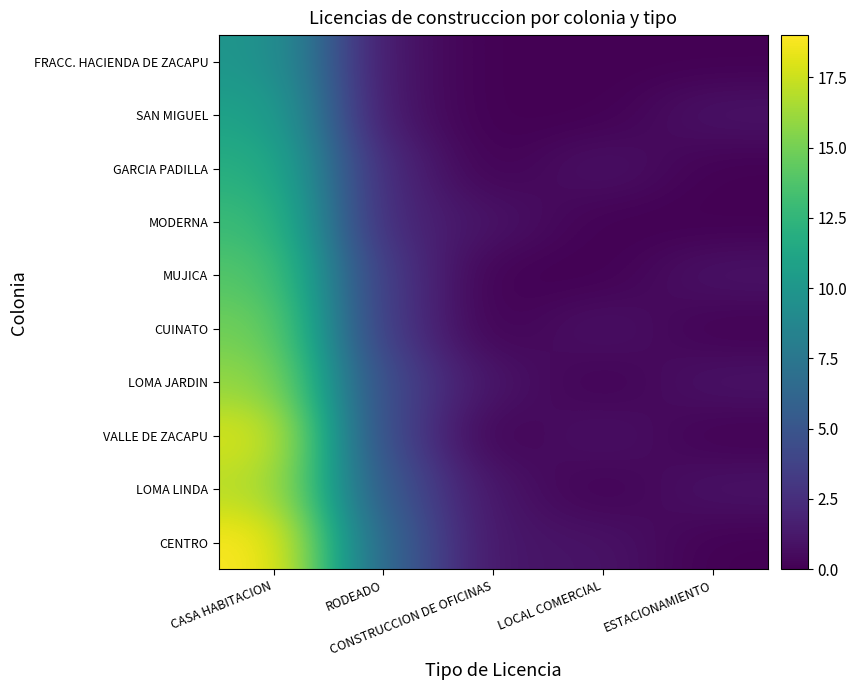

Reading left to right, what are all the values shown in this chart?

CENTRO: CASA HABITACION=19	RODEADO=6	CONSTRUCCION DE OFICINAS=1	LOCAL COMERCIAL=1	ESTACIONAMIENTO=0
LOMA LINDA: CASA HABITACION=17	RODEADO=5	CONSTRUCCION DE OFICINAS=1	LOCAL COMERCIAL=0	ESTACIONAMIENTO=1
VALLE DE ZACAPU: CASA HABITACION=18	RODEADO=4	CONSTRUCCION DE OFICINAS=0	LOCAL COMERCIAL=1	ESTACIONAMIENTO=0
LOMA JARDIN: CASA HABITACION=16	RODEADO=4	CONSTRUCCION DE OFICINAS=1	LOCAL COMERCIAL=0	ESTACIONAMIENTO=1
CUINATO: CASA HABITACION=15	RODEADO=3	CONSTRUCCION DE OFICINAS=0	LOCAL COMERCIAL=1	ESTACIONAMIENTO=0
MUJICA: CASA HABITACION=14	RODEADO=3	CONSTRUCCION DE OFICINAS=0	LOCAL COMERCIAL=0	ESTACIONAMIENTO=1
MODERNA: CASA HABITACION=13	RODEADO=2	CONSTRUCCION DE OFICINAS=1	LOCAL COMERCIAL=0	ESTACIONAMIENTO=0
GARCIA PADILLA: CASA HABITACION=12	RODEADO=2	CONSTRUCCION DE OFICINAS=0	LOCAL COMERCIAL=1	ESTACIONAMIENTO=0
SAN MIGUEL: CASA HABITACION=11	RODEADO=1	CONSTRUCCION DE OFICINAS=0	LOCAL COMERCIAL=0	ESTACIONAMIENTO=1
FRACC. HACIENDA DE ZACAPU: CASA HABITACION=10	RODEADO=1	CONSTRUCCION DE OFICINAS=0	LOCAL COMERCIAL=0	ESTACIONAMIENTO=0